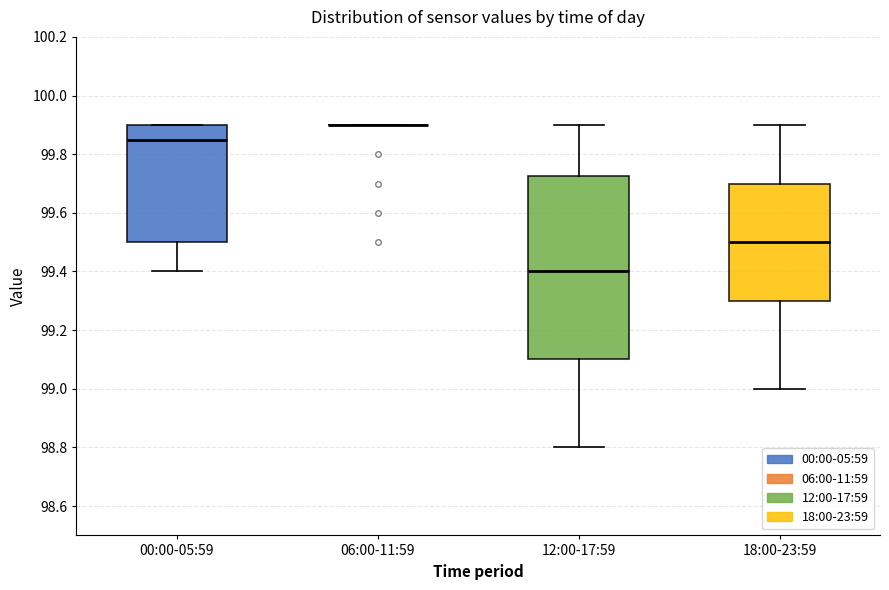

Reading left to right, transcribe this box plot: for each box, give where its median line is, the range the box spans, and where its two whiskers end, as read against the y-axis. The values are not printed on the chart, so give them approximately, as read against the axis.

00:00-05:59: median 99.86, box 99.50 to 99.90, whiskers 99.40 to 99.90
06:00-11:59: box collapsed to a line at 99.90, whiskers 99.90 to 99.90
12:00-17:59: median 99.40, box 99.10 to 99.72, whiskers 98.80 to 99.90
18:00-23:59: median 99.50, box 99.30 to 99.70, whiskers 99.00 to 99.90